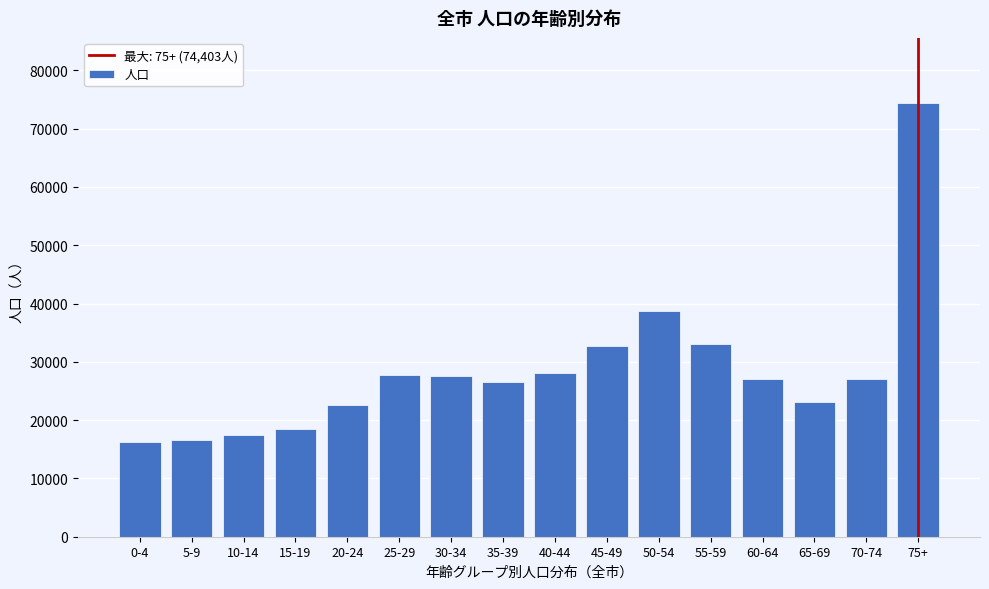

Where is the data nearest to the value 45322?

50-54